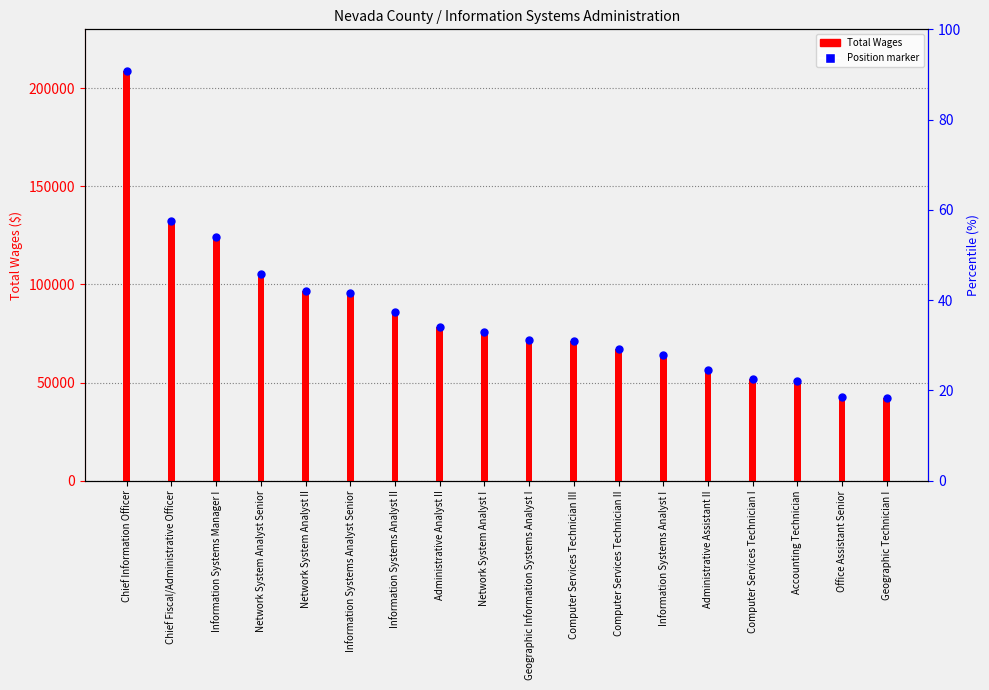

What is the total value across all series at Information Systems Analyst Senior?

191552